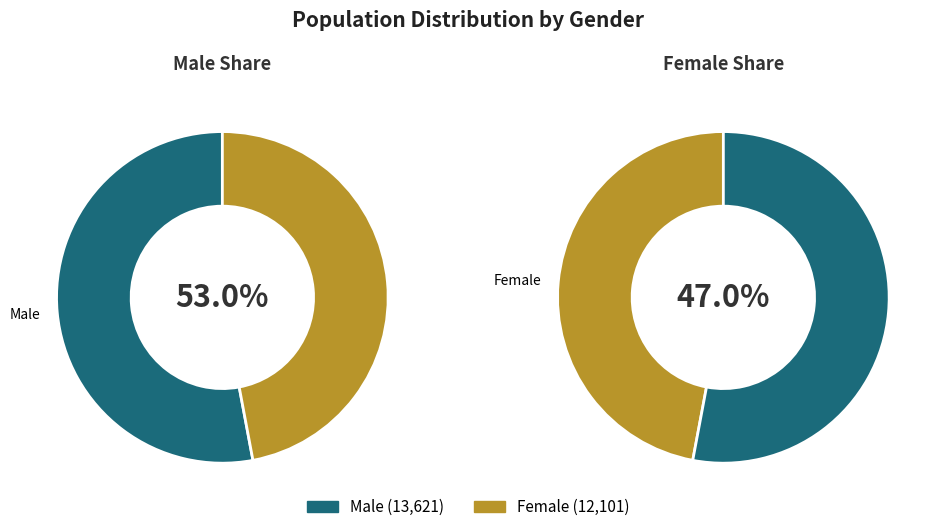

Rank the series by their average value, from highest to lowest.

Male, Female